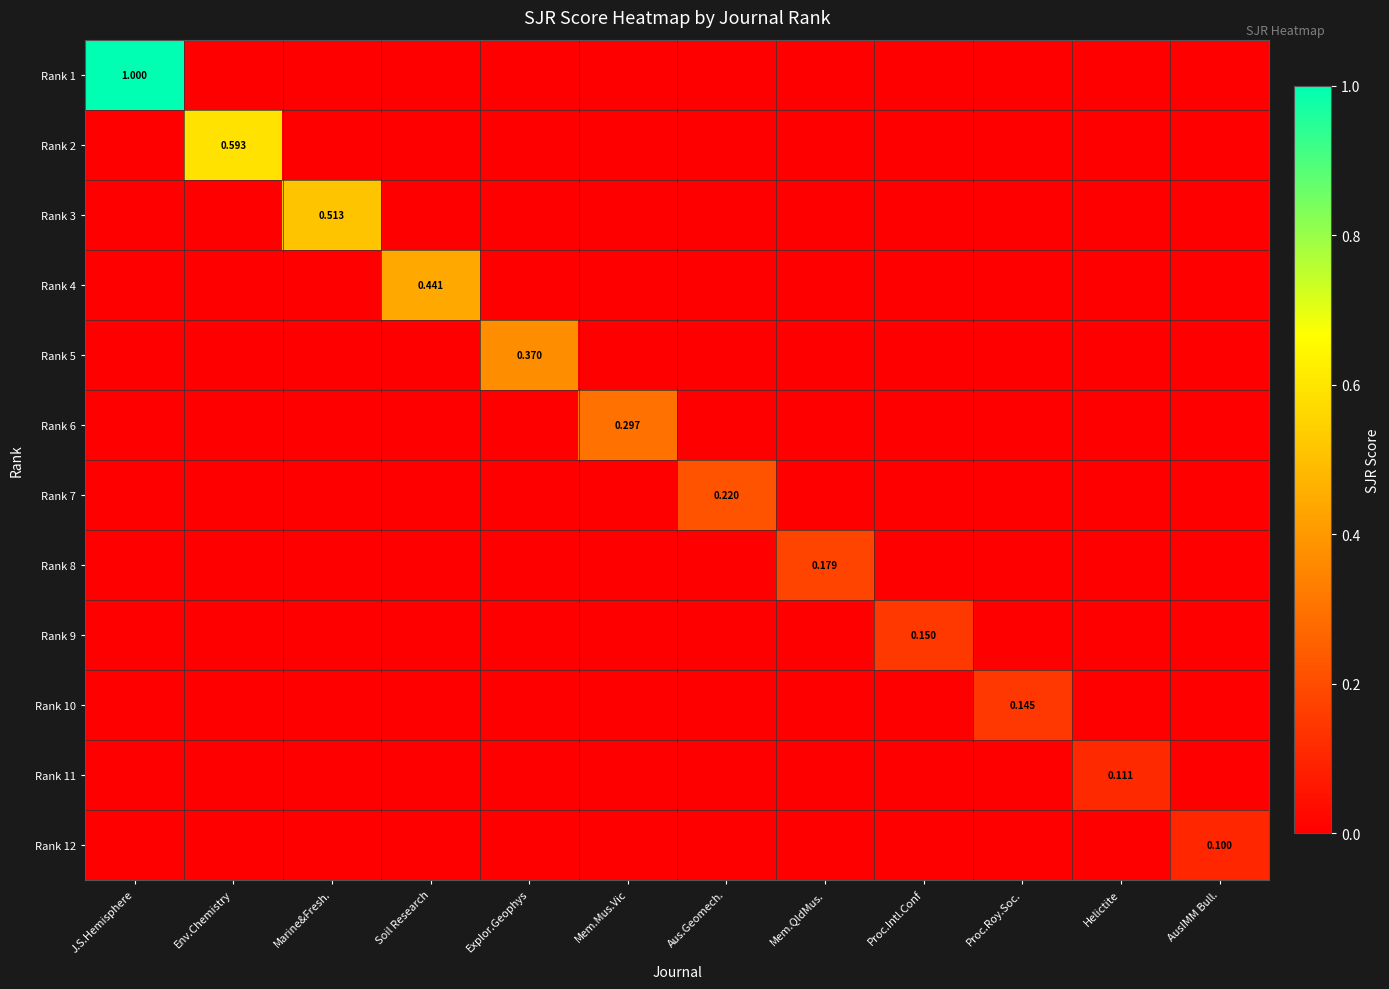

Between Explor.Geophys and Proc.Roy.Soc., which is larger?

Explor.Geophys